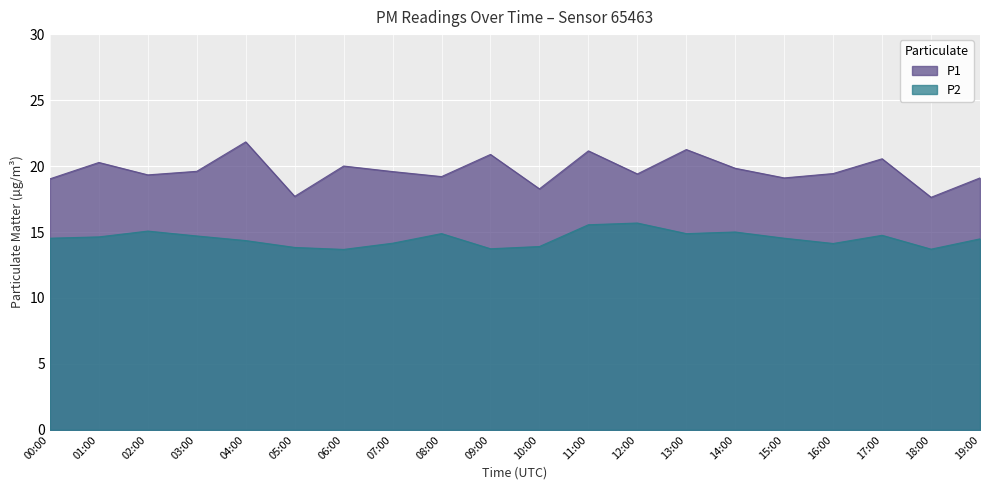

What position from the right is 01:00?

19